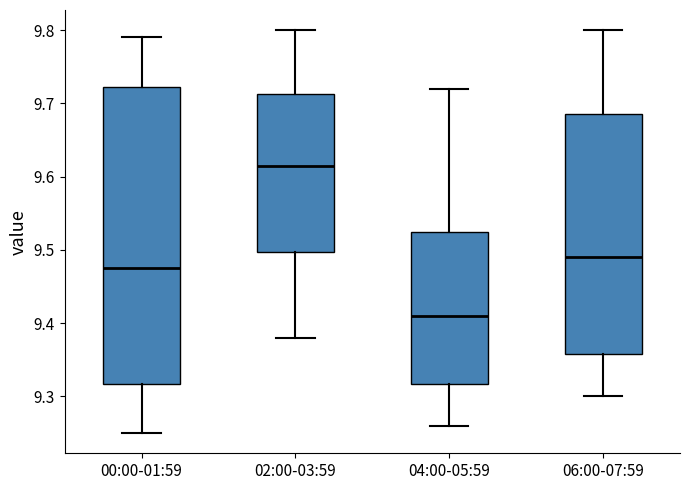

Where does the median line of the box for 00:00-01:59 sit on the y-axis? The values are not printed on the chart, so give them approximately, as read against the axis.

9.48